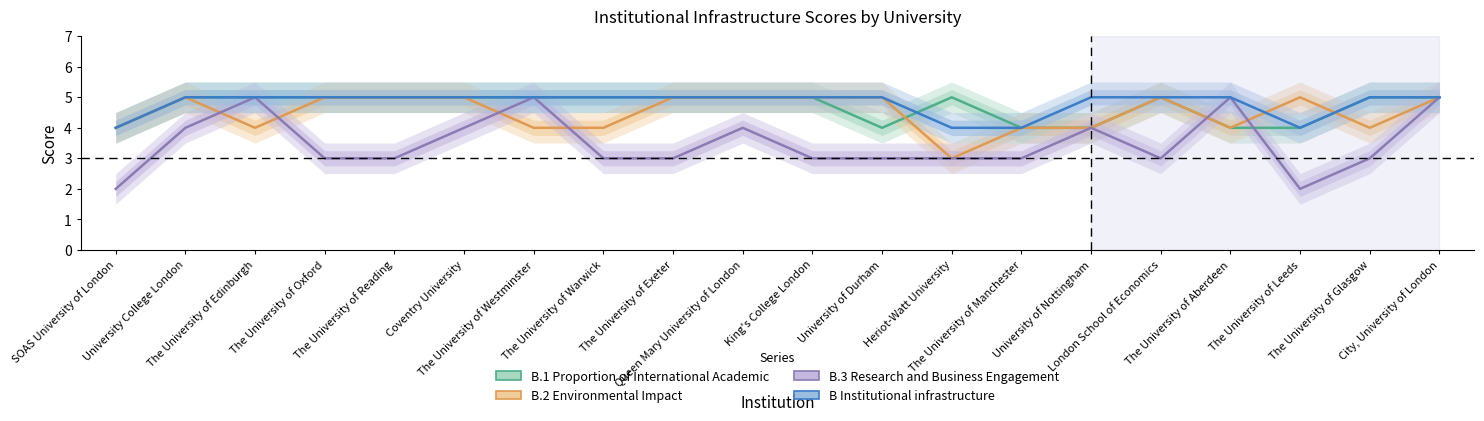

What is the label of the 19th point from the left?

The University of Glasgow